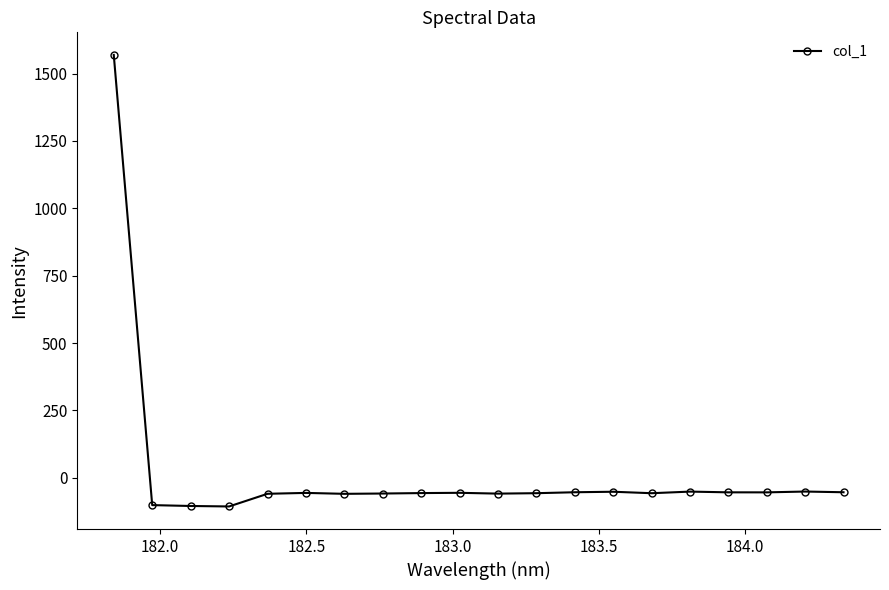

What is the smallest value displayed?

-106.7